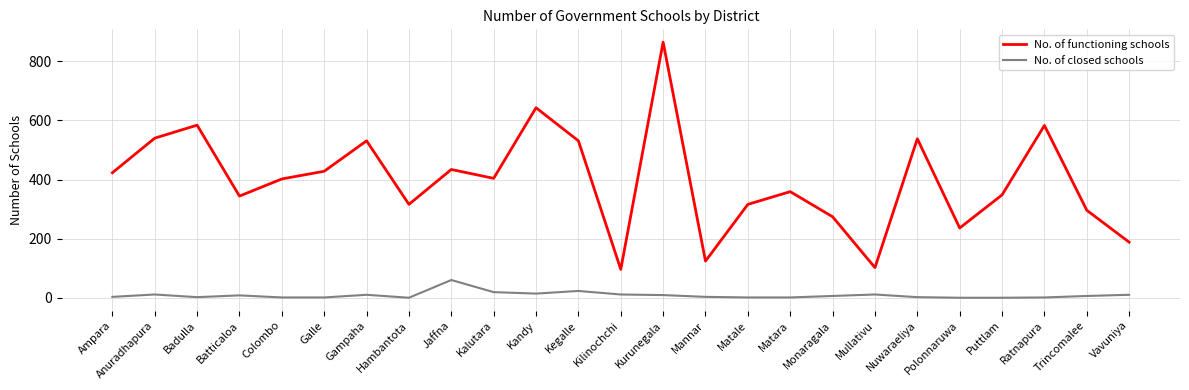

What is the sum of all No. of closed schools values?

213